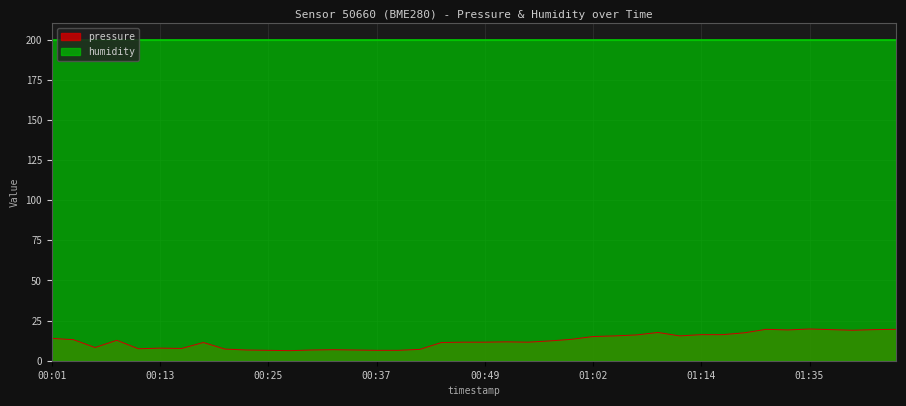

How many points are lower than both their immediate neighbors (excluding endpoints)?

8